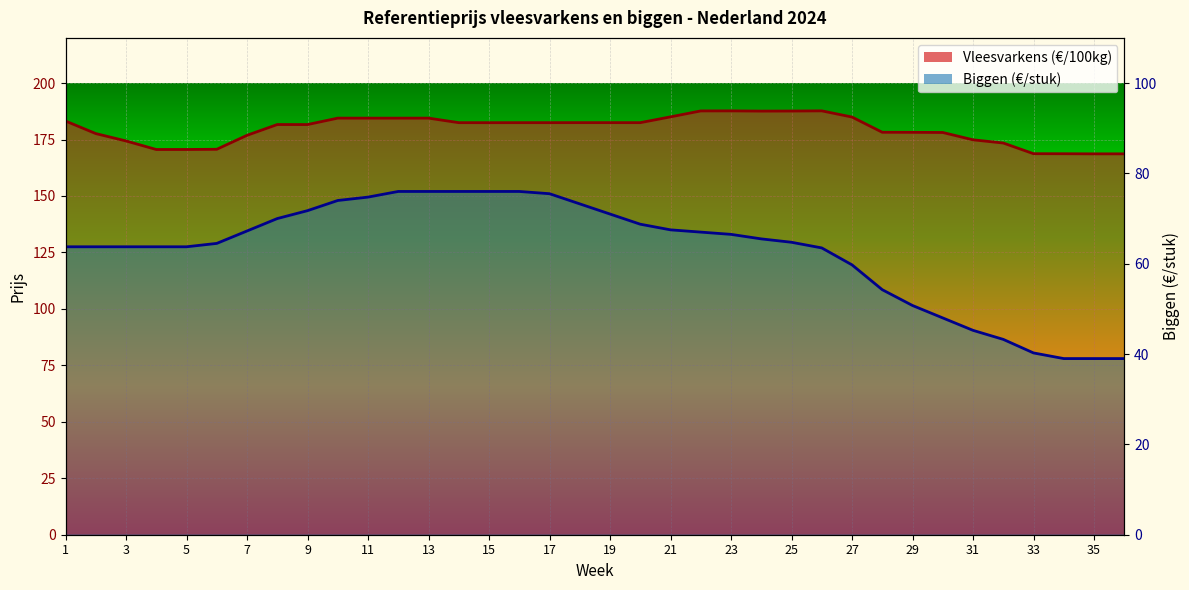

Reading left to right, extract all data points from this chart.

Vleesvarkens (€/100kg): 183.2	177.6	174.4	170.6	170.6	170.7	176.9	181.6	181.6	184.5	184.5	184.5	184.5	182.5	182.4	182.5	182.5	182.5	182.5	182.5	185.0	187.7	187.7	187.6	187.6	187.7	184.9	178.2	178.2	178.1	174.9	173.4	168.7	168.7	168.7	168.7
Biggen (€/stuk): 127.5	127.5	127.5	127.5	127.5	129.0	134.5	140.0	143.5	148.0	149.5	152.0	152.0	152.0	152.0	152.0	151.0	146.5	142.0	137.5	135.0	134.0	133.0	131.0	129.5	127.0	119.5	108.5	101.5	96.0	90.5	86.5	80.5	78.0	78.0	78.0